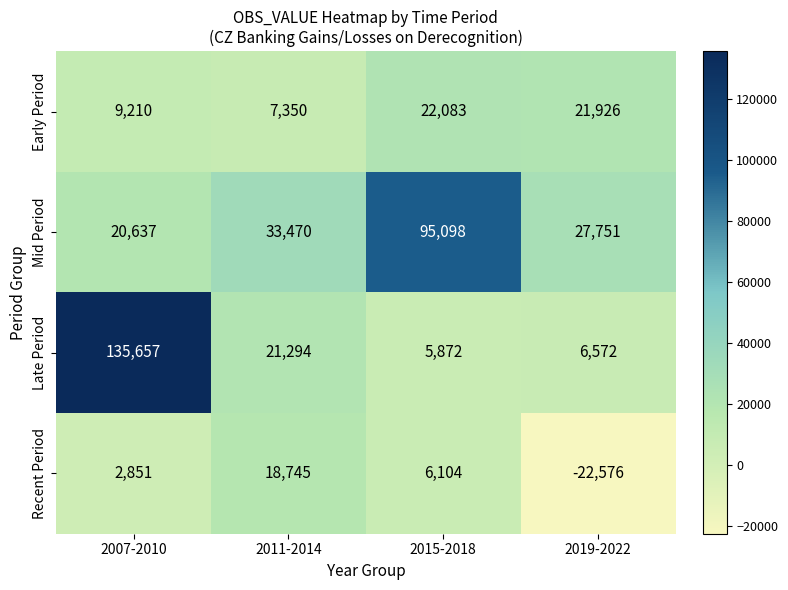

How many data points does each series have?

4